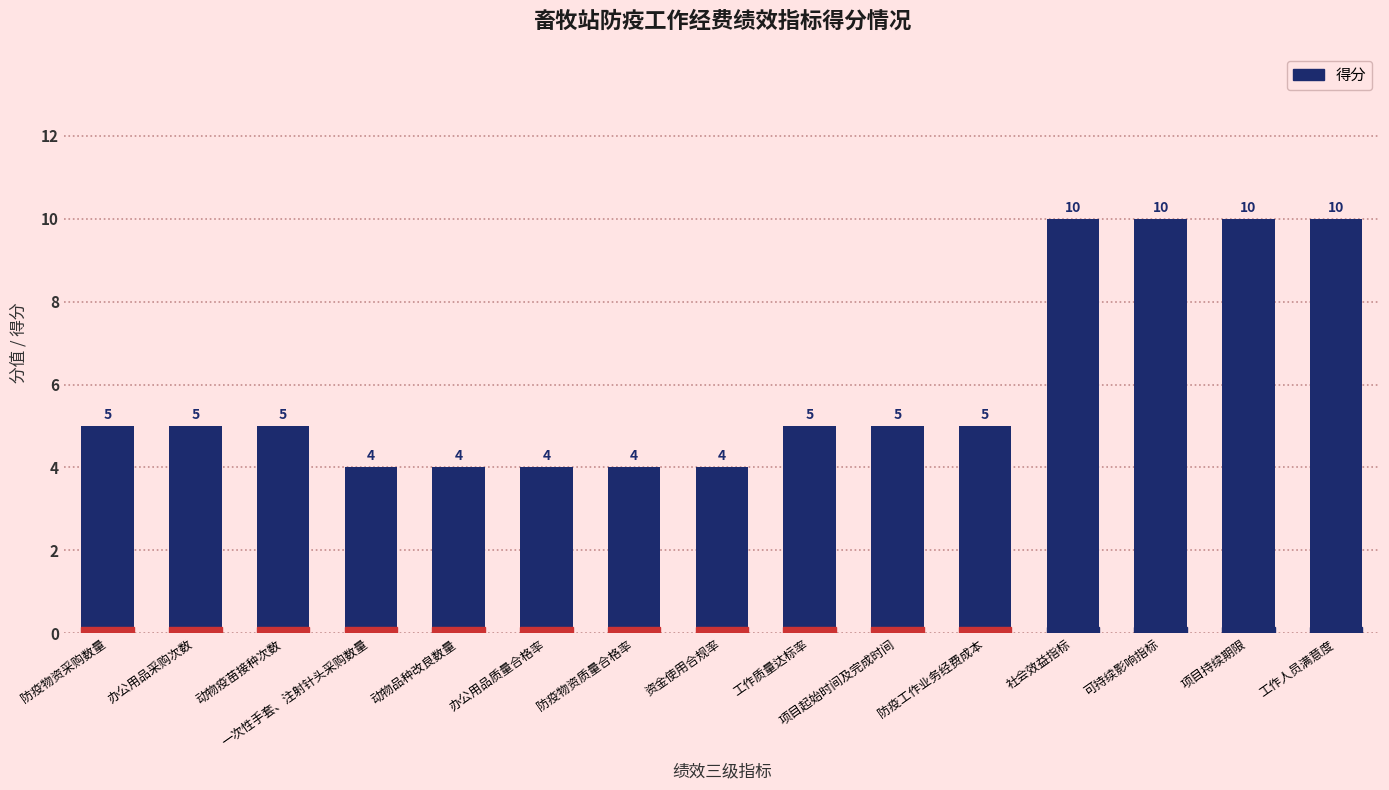

How many data points are less than 5?

5